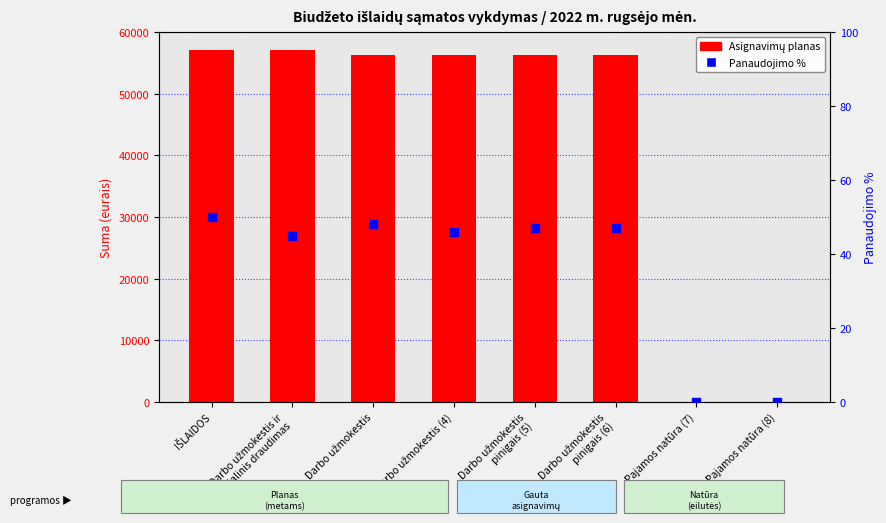

At how many categories does at least one series exceed 13914?

6